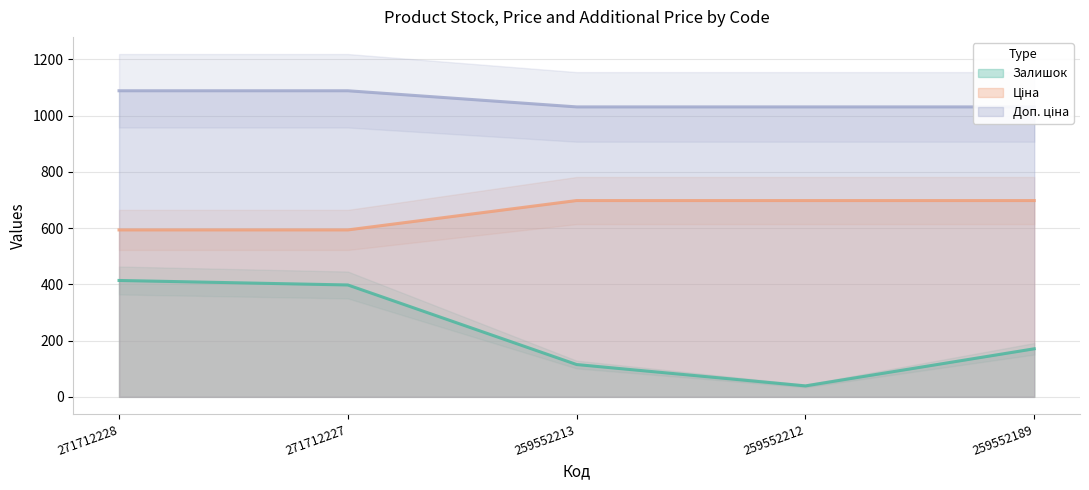

How many lines are shown in the chart?

3